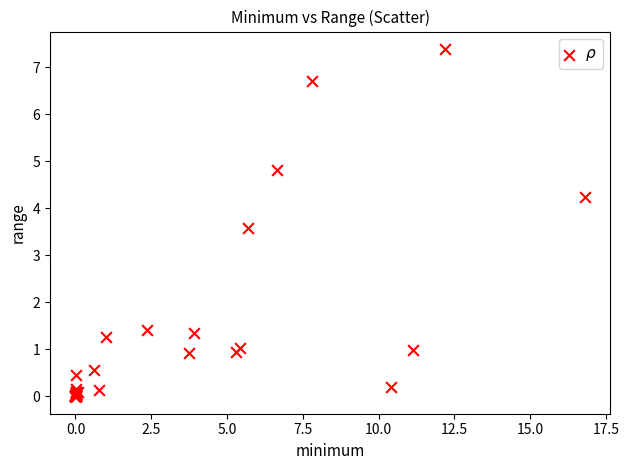

What Y value in the scatter plot is closest to 3?

3.6